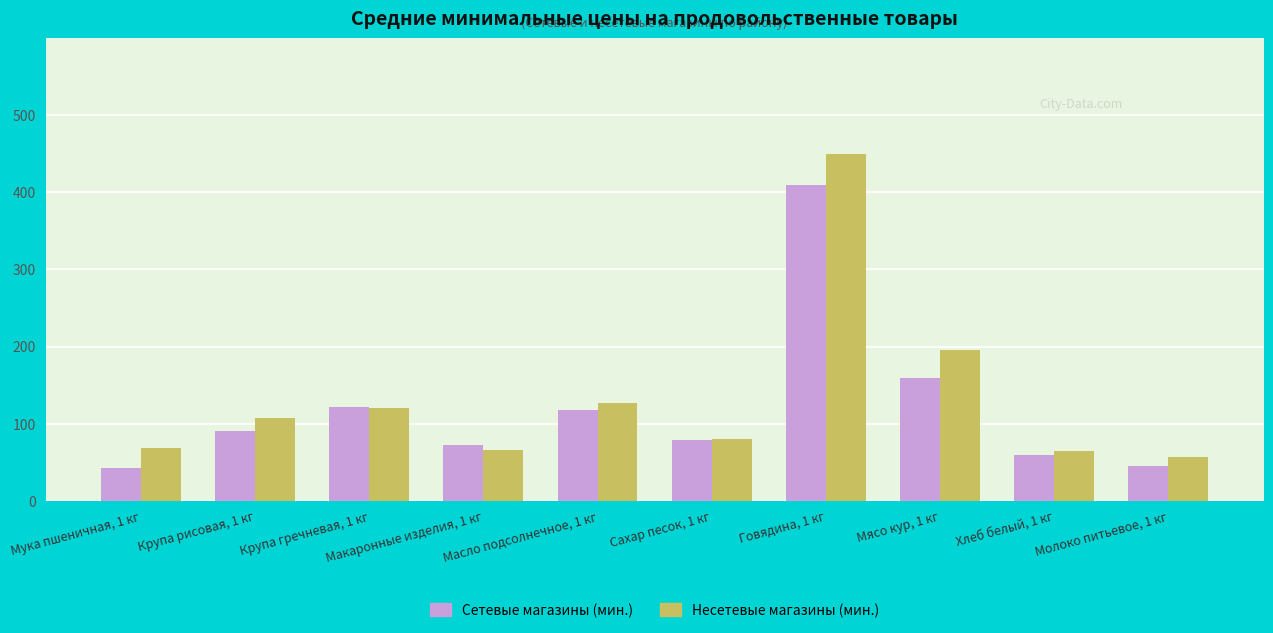

What is the spread (max minus min) of values at Масло подсолнечное, 1 кг?

10.0